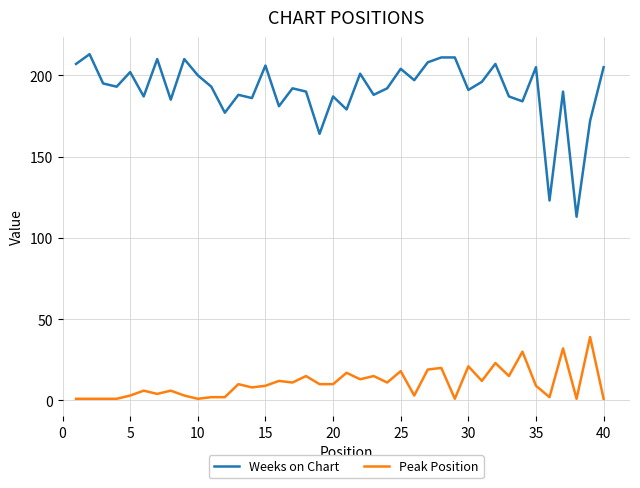

What is the greatest value displayed?

213